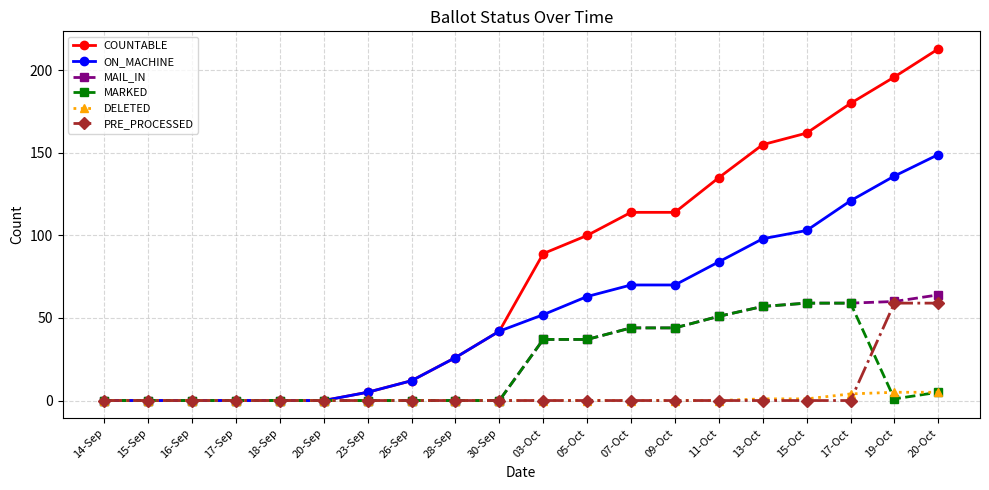

Reading left to right, what are all the values shown in this chart?

COUNTABLE: 14-Sep=0	15-Sep=0	16-Sep=0	17-Sep=0	18-Sep=0	20-Sep=0	23-Sep=5	26-Sep=12	28-Sep=26	30-Sep=42	03-Oct=89	05-Oct=100	07-Oct=114	09-Oct=114	11-Oct=135	13-Oct=155	15-Oct=162	17-Oct=180	19-Oct=196	20-Oct=213
ON_MACHINE: 14-Sep=0	15-Sep=0	16-Sep=0	17-Sep=0	18-Sep=0	20-Sep=0	23-Sep=5	26-Sep=12	28-Sep=26	30-Sep=42	03-Oct=52	05-Oct=63	07-Oct=70	09-Oct=70	11-Oct=84	13-Oct=98	15-Oct=103	17-Oct=121	19-Oct=136	20-Oct=149
MAIL_IN: 14-Sep=0	15-Sep=0	16-Sep=0	17-Sep=0	18-Sep=0	20-Sep=0	23-Sep=0	26-Sep=0	28-Sep=0	30-Sep=0	03-Oct=37	05-Oct=37	07-Oct=44	09-Oct=44	11-Oct=51	13-Oct=57	15-Oct=59	17-Oct=59	19-Oct=60	20-Oct=64
MARKED: 14-Sep=0	15-Sep=0	16-Sep=0	17-Sep=0	18-Sep=0	20-Sep=0	23-Sep=0	26-Sep=0	28-Sep=0	30-Sep=0	03-Oct=37	05-Oct=37	07-Oct=44	09-Oct=44	11-Oct=51	13-Oct=57	15-Oct=59	17-Oct=59	19-Oct=1	20-Oct=5
DELETED: 14-Sep=0	15-Sep=0	16-Sep=0	17-Sep=0	18-Sep=0	20-Sep=0	23-Sep=0	26-Sep=0	28-Sep=0	30-Sep=0	03-Oct=0	05-Oct=0	07-Oct=0	09-Oct=0	11-Oct=0	13-Oct=1	15-Oct=1	17-Oct=4	19-Oct=5	20-Oct=5
PRE_PROCESSED: 14-Sep=0	15-Sep=0	16-Sep=0	17-Sep=0	18-Sep=0	20-Sep=0	23-Sep=0	26-Sep=0	28-Sep=0	30-Sep=0	03-Oct=0	05-Oct=0	07-Oct=0	09-Oct=0	11-Oct=0	13-Oct=0	15-Oct=0	17-Oct=0	19-Oct=59	20-Oct=59